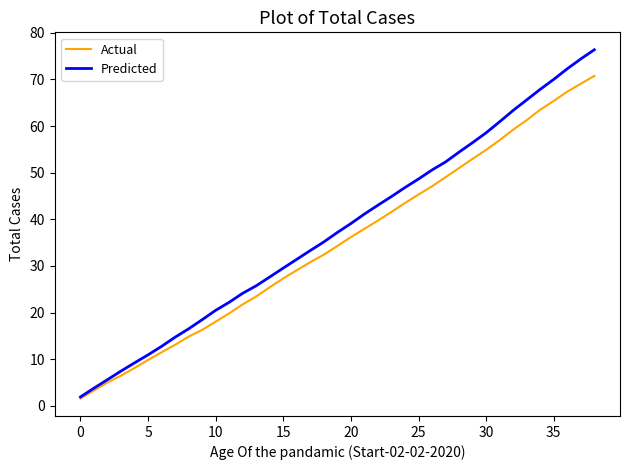

Reading left to right, list all the values displayed in this chart.

Actual: 1.6	3.3	5.0	6.5	8.1	9.8	11.5	13.1	14.8	16.3	18.0	19.8	21.8	23.5	25.4	27.3	29.1	30.8	32.4	34.3	36.2	38.0	39.7	41.6	43.5	45.3	47.1	49.0	51.0	53.0	54.9	57.0	59.2	61.3	63.5	65.4	67.4	69.1	70.8
Predicted: 1.9	3.8	5.6	7.5	9.2	10.9	12.8	14.7	16.5	18.5	20.5	22.2	24.1	25.7	27.6	29.5	31.4	33.3	35.2	37.2	39.1	41.1	43.0	44.9	46.8	48.7	50.6	52.3	54.4	56.5	58.6	60.9	63.4	65.6	67.9	70.0	72.3	74.4	76.4